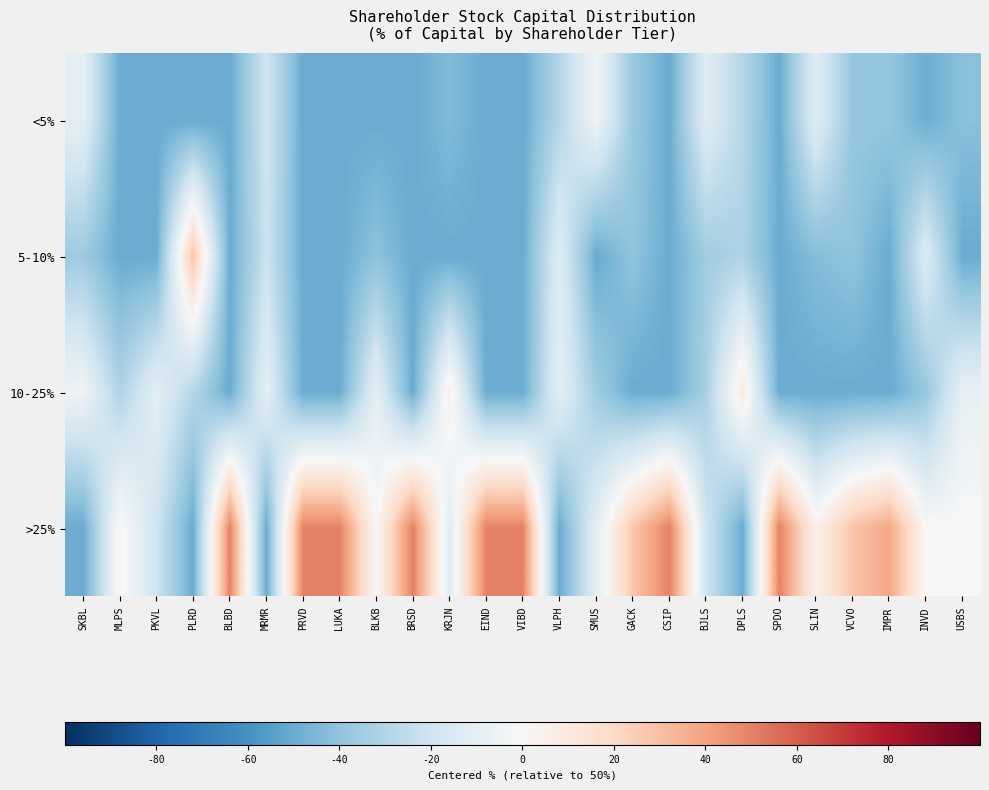

At how many categories does at least one series exceed 0?

17